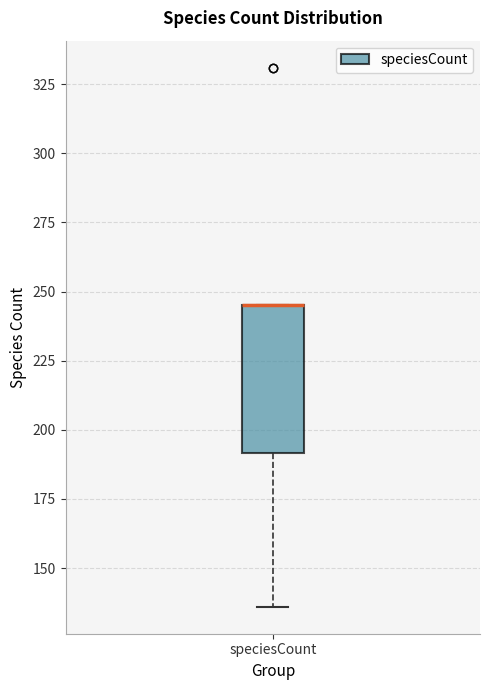

Where is the lower edge of the box for speciesCount on the y-axis? The values are not printed on the chart, so give them approximately, as read against the axis.

190